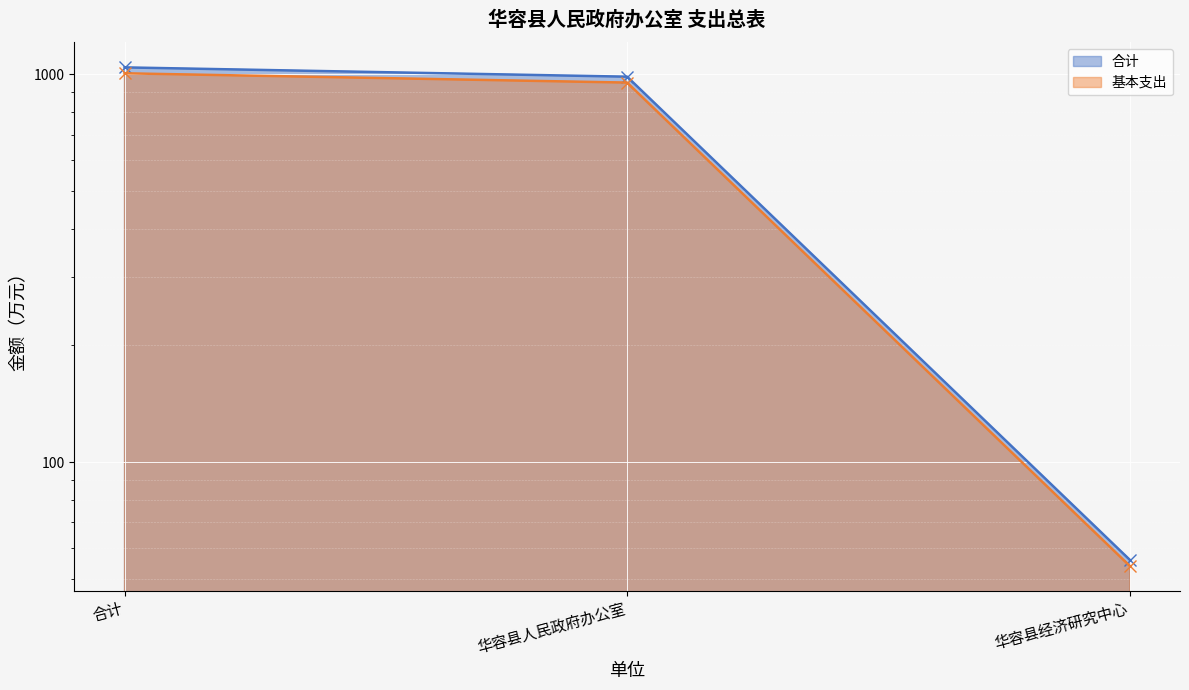

What is the smallest value displayed?

54.0